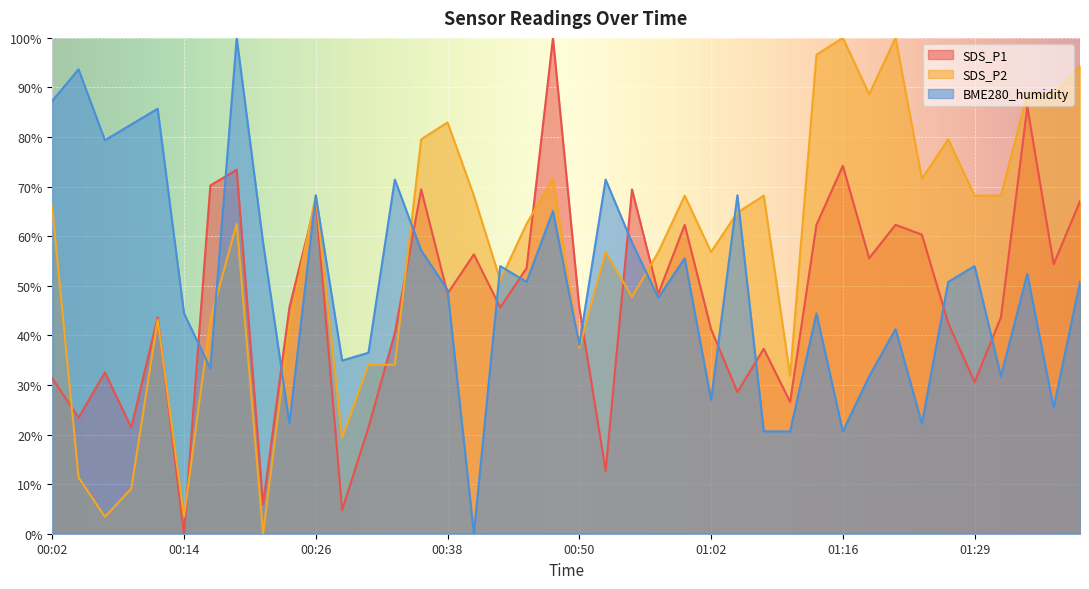

Does the chart display data point markers on the line(s)?

No